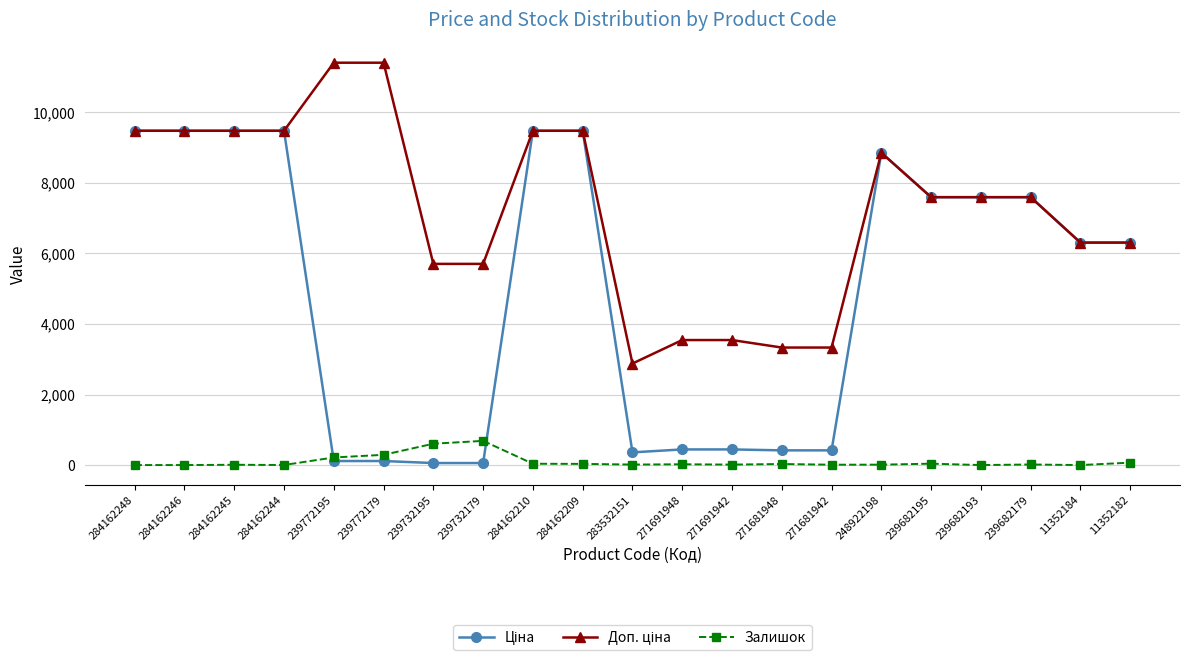

What is the total value across all series at 284162246?

18960.1